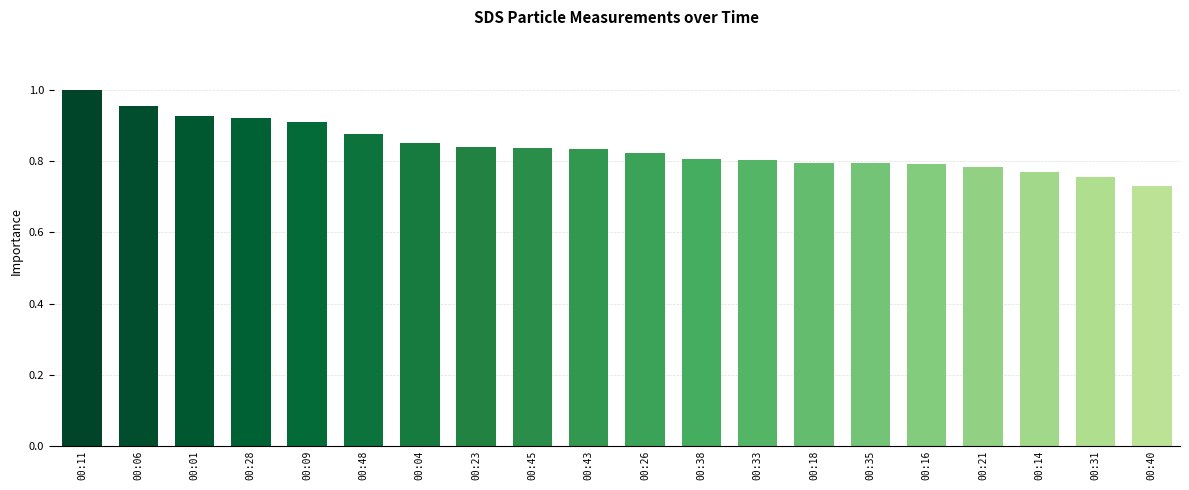

What is the label of the 19th bar from the left?

00:31